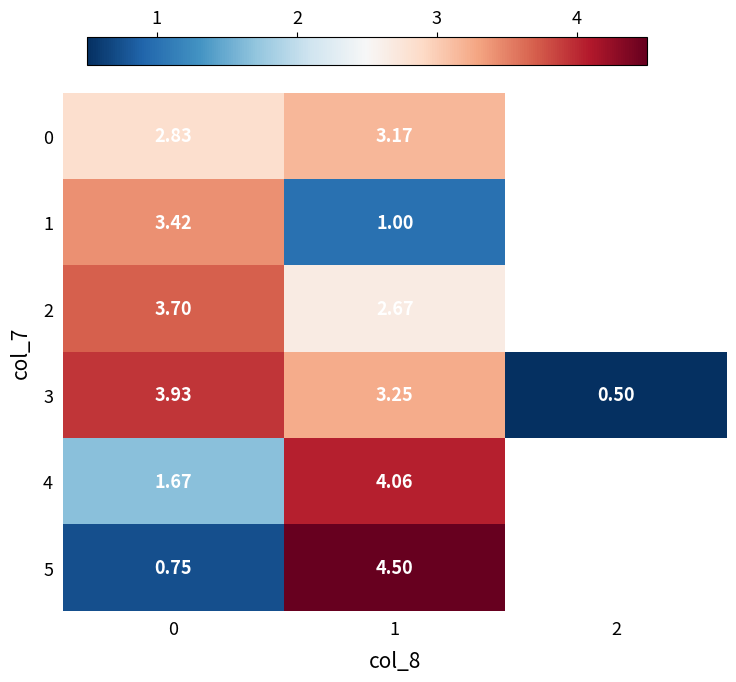

What is the total value across all series at 0?

16.3